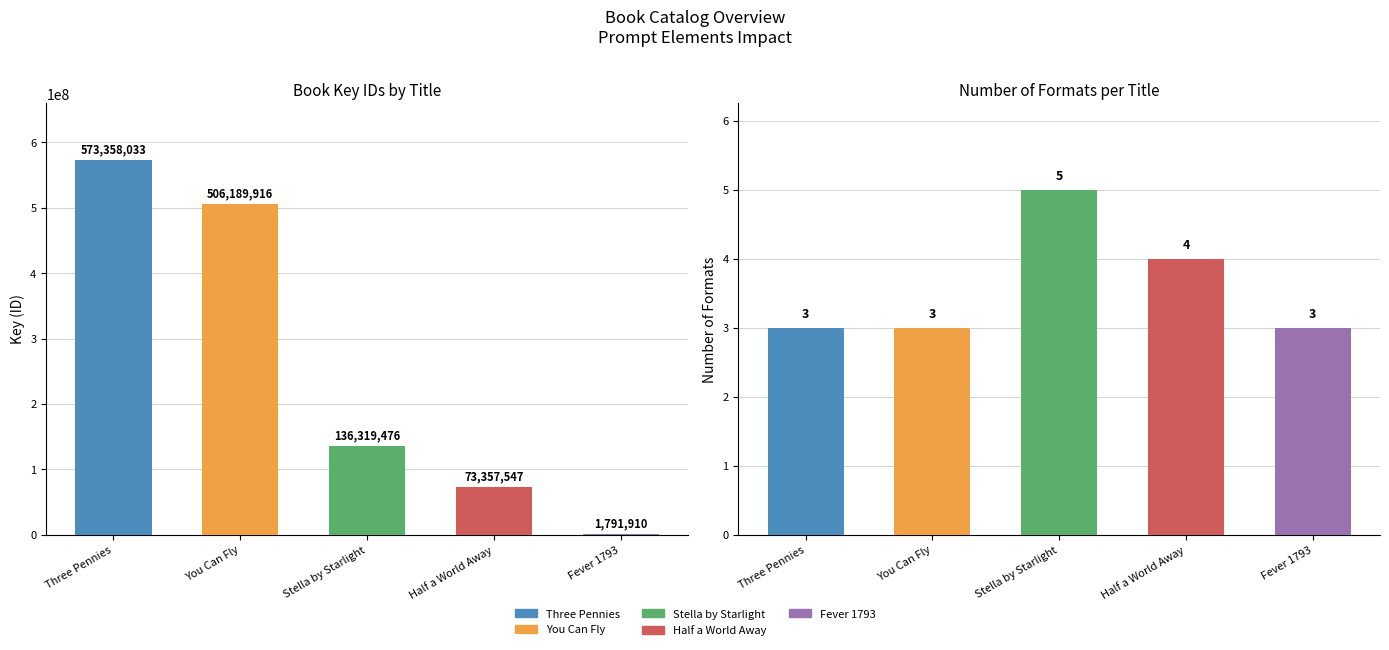

List the labels in order of value, smallest first.

Fever 1793, Half a World Away, Stella by Starlight, You Can Fly, Three Pennies